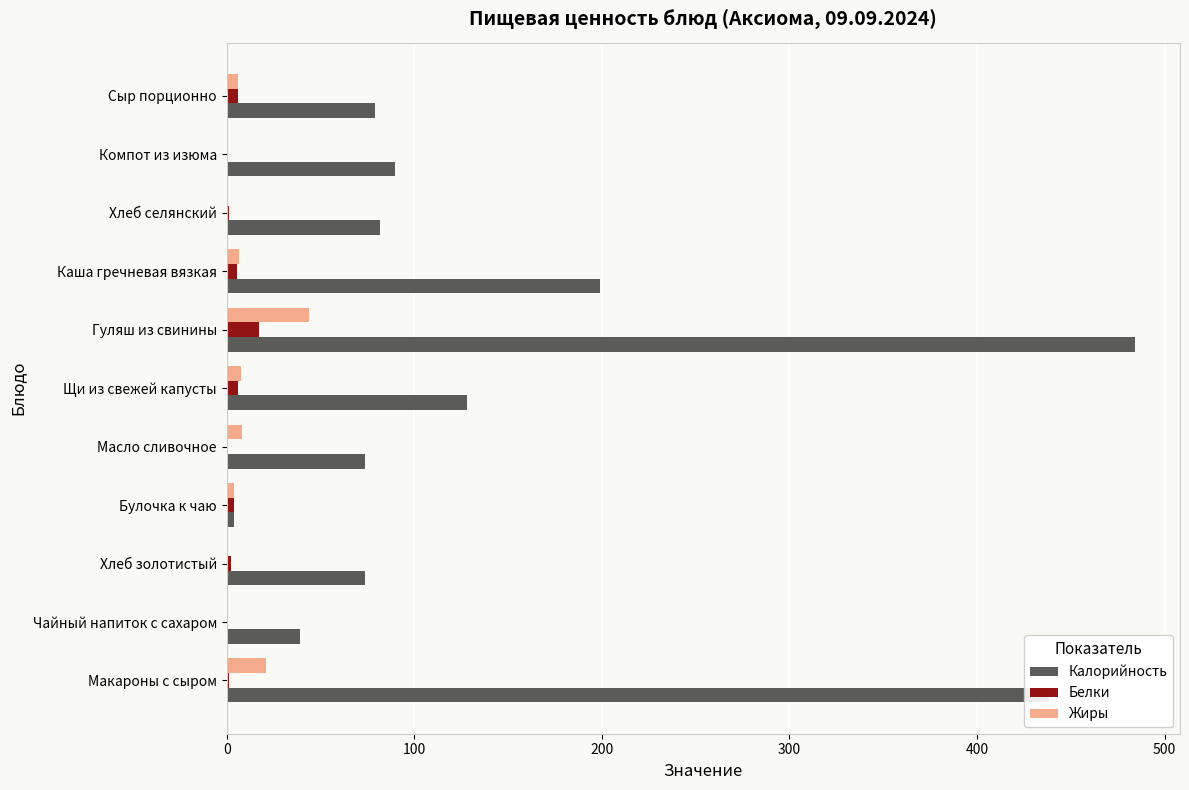

Is it true that Калорийность equals 484.0 at Гуляш из свинины?

True